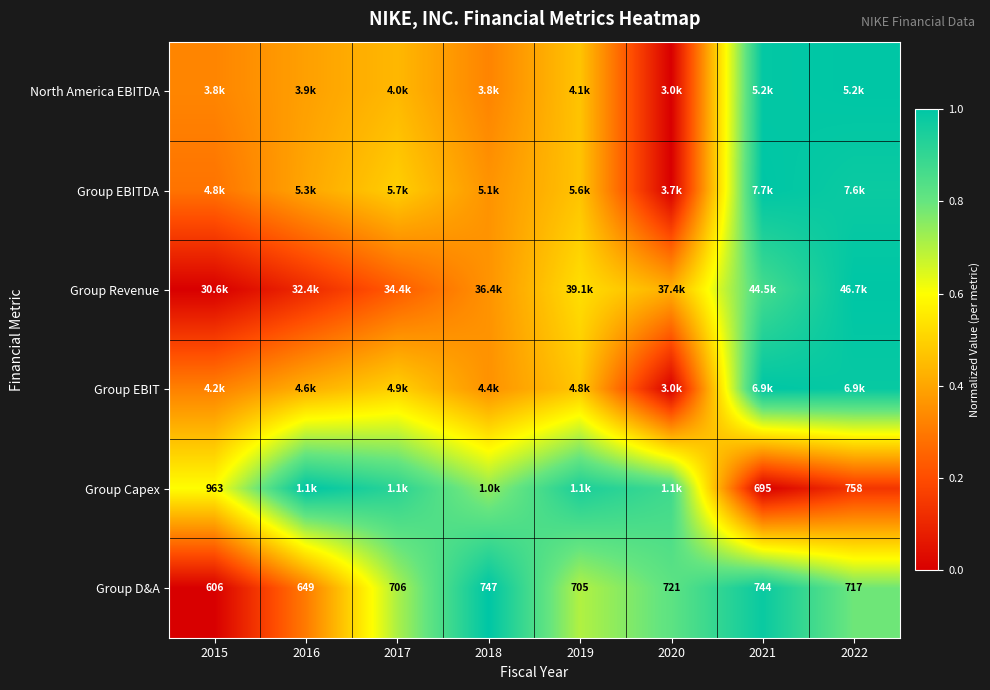

At how many categories does at least one series exceed 0?

8